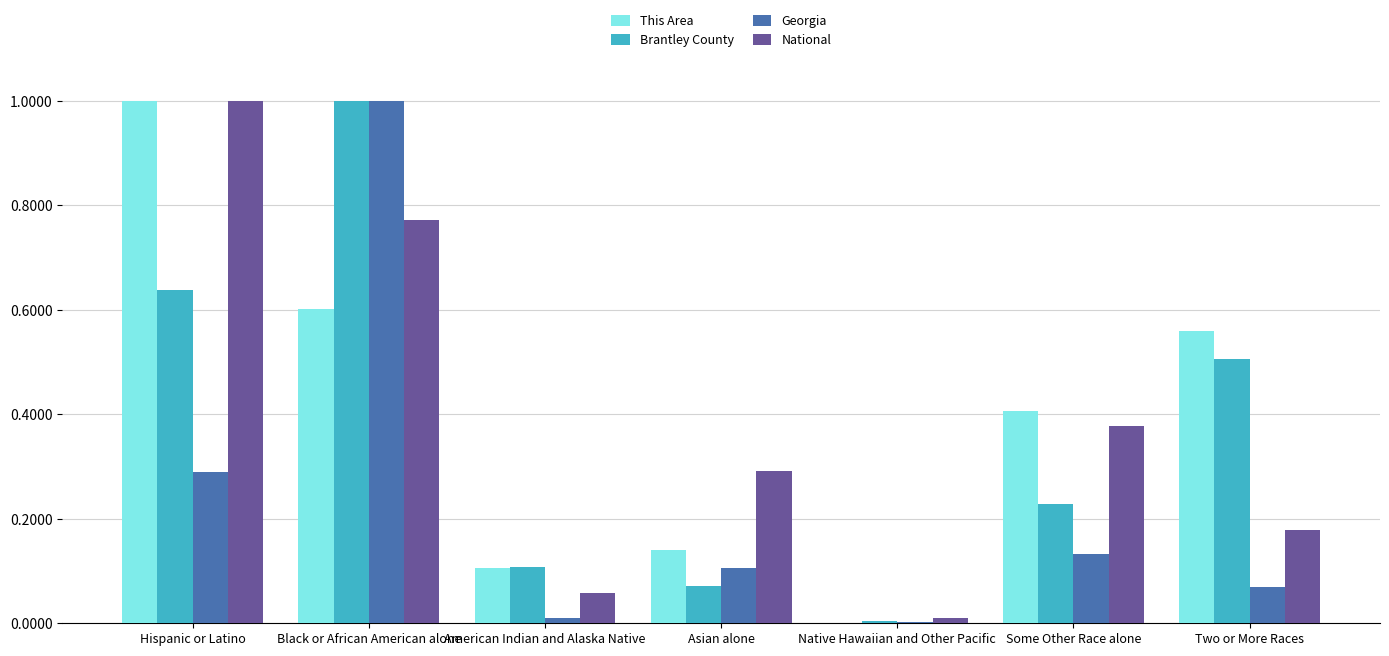

What are all the series names shown in the legend?

This Area, Brantley County, Georgia, National